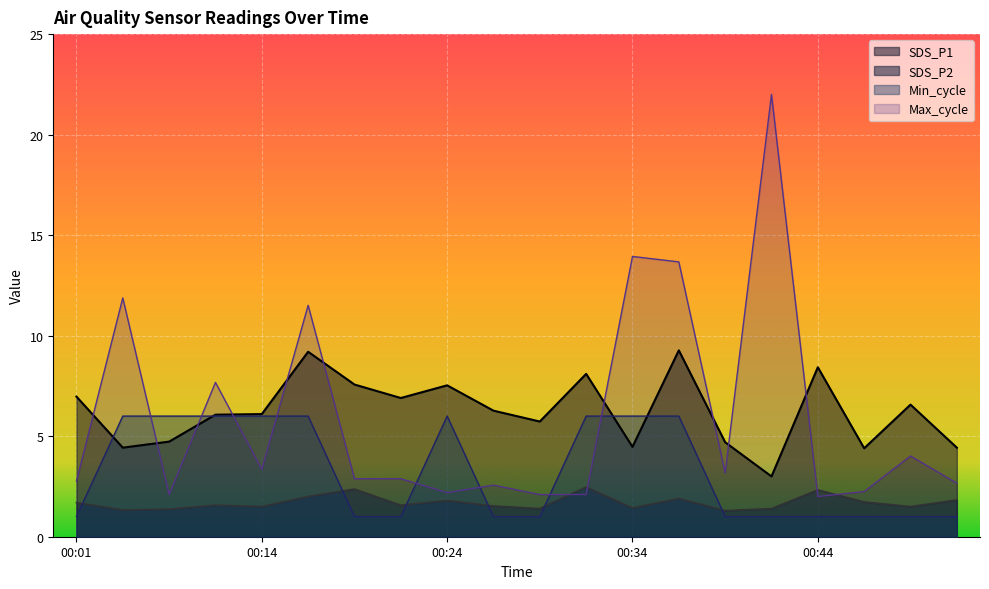

Reading left to right, list all the values displayed in this chart.

SDS_P1: 7.0	4.4	4.7	6.1	6.1	9.2	7.6	6.9	7.5	6.3	5.7	8.1	4.5	9.3	4.7	3.0	8.4	4.4	6.6	4.4
SDS_P2: 1.7	1.3	1.4	1.6	1.5	2.0	2.4	1.6	1.8	1.5	1.4	2.5	1.4	1.9	1.3	1.4	2.3	1.7	1.5	1.8
Min_cycle: 1.0	6.0	6.0	6.0	6.0	6.0	1.0	1.0	6.0	1.0	1.0	6.0	6.0	6.0	1.0	1.0	1.0	1.0	1.0	1.0
Max_cycle: 2.8	11.9	2.1	7.7	3.4	11.5	2.9	2.9	2.2	2.6	2.1	2.1	13.9	13.7	3.2	22.0	2.0	2.2	4.0	2.7